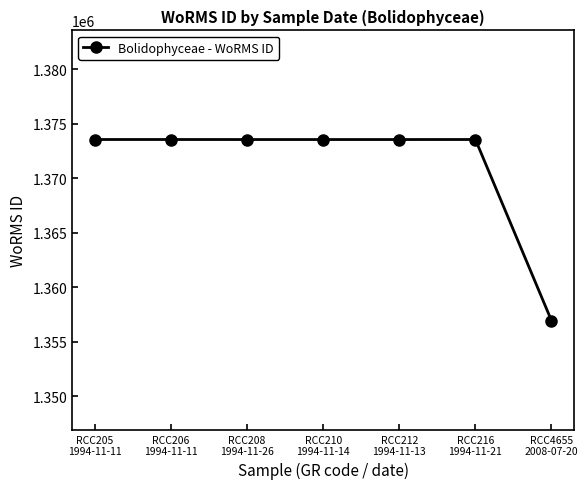

What is the ratio of the value at RCC4655
2008-07-20 to the value at RCC210
1994-11-14?

1.0